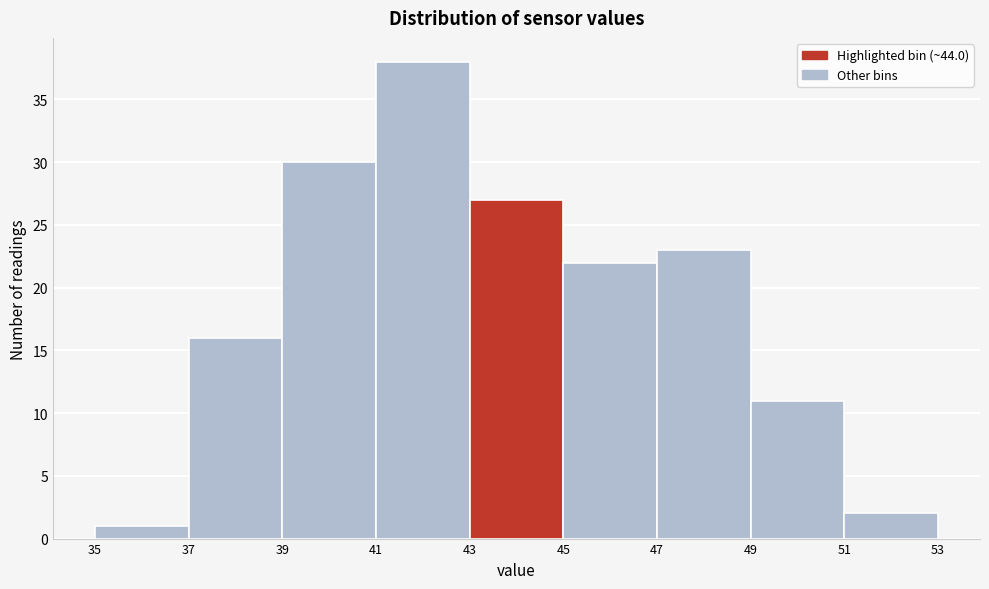

Reading left to right, list every bar in this chart as the range it spans on the x-axis followed by its height. The values are not printed on the chart, so give them approximately, as read against the axis.

35 to 37: 1
37 to 39: 16
39 to 41: 30
41 to 43: 38
43 to 45: 27
45 to 47: 22
47 to 49: 23
49 to 51: 11
51 to 53: 2